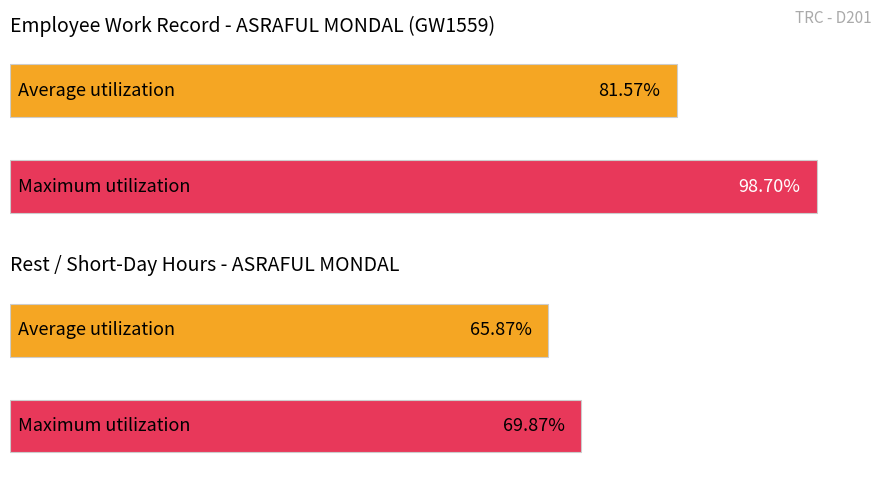

Are the bars grouped side by side (vs. stacked)?

No